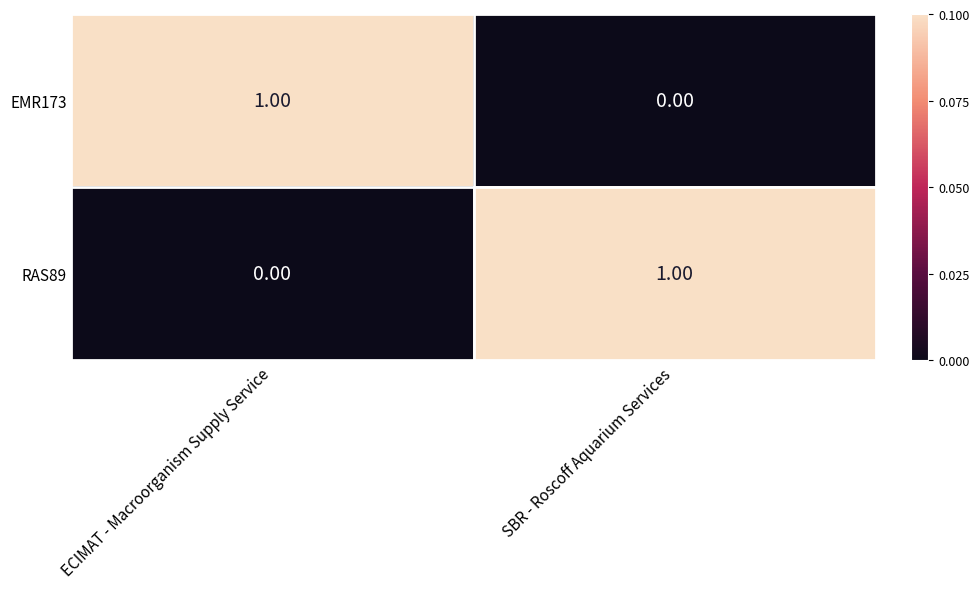

Count the number of data series in this chart.

2